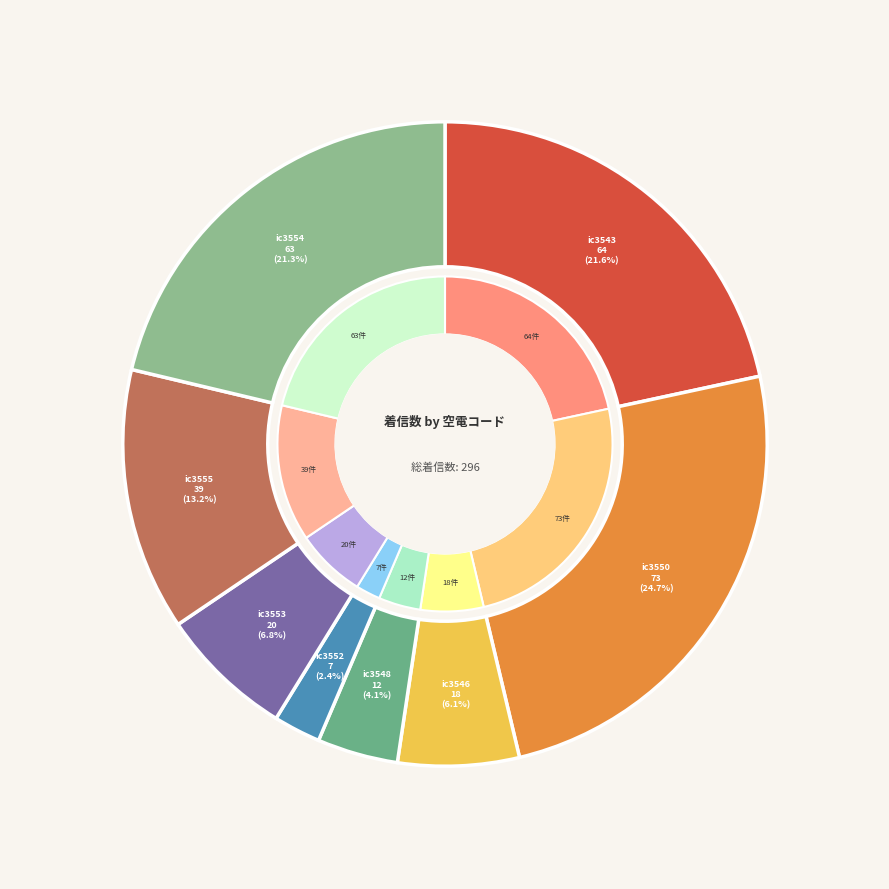

What percentage is the 空電(ic3543) slice, to the nearest percent?

22%